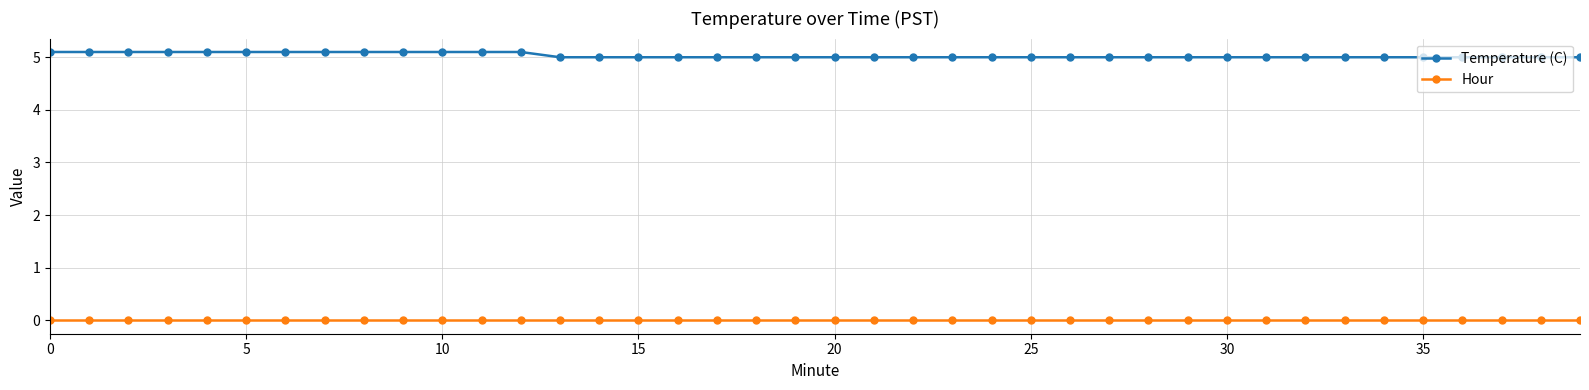

Reading left to right, what are all the values shown in this chart?

Temperature (C): 5.1	5.1	5.1	5.1	5.1	5.1	5.1	5.1	5.1	5.1	5.1	5.1	5.1	5.0	5.0	5.0	5.0	5.0	5.0	5.0	5.0	5.0	5.0	5.0	5.0	5.0	5.0	5.0	5.0	5.0	5.0	5.0	5.0	5.0	5.0	5.0	5.0	5.0	5.0	5.0
Hour: 0.0	0.0	0.0	0.0	0.0	0.0	0.0	0.0	0.0	0.0	0.0	0.0	0.0	0.0	0.0	0.0	0.0	0.0	0.0	0.0	0.0	0.0	0.0	0.0	0.0	0.0	0.0	0.0	0.0	0.0	0.0	0.0	0.0	0.0	0.0	0.0	0.0	0.0	0.0	0.0